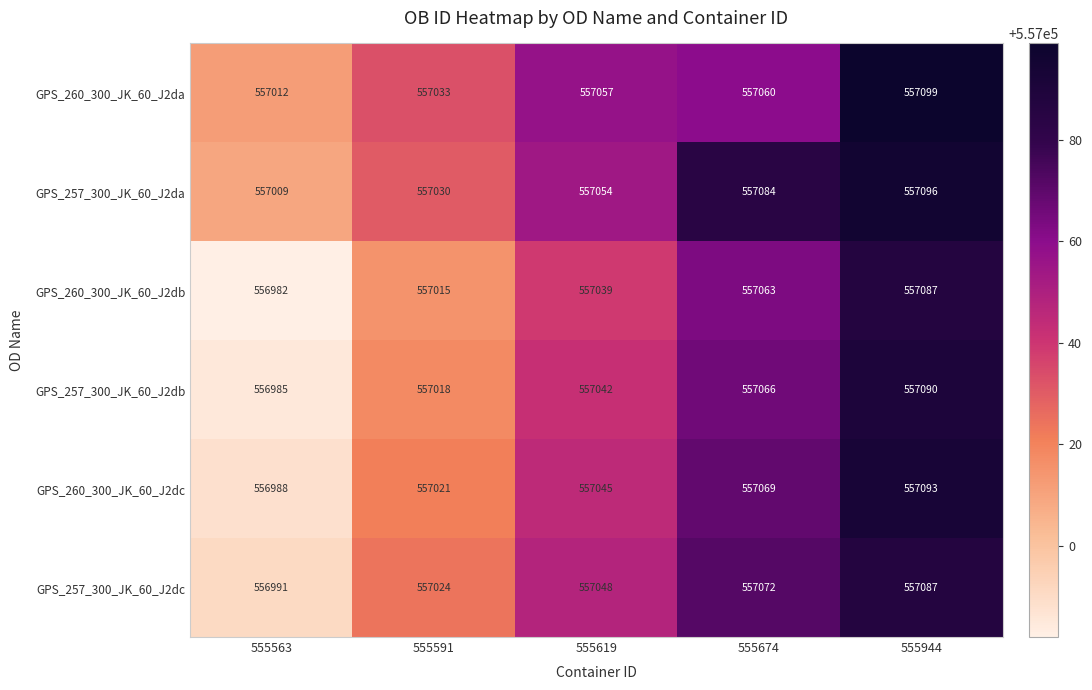

Where is GPS_260_300_JK_60_J2dc nearest to the value 557040?

555619